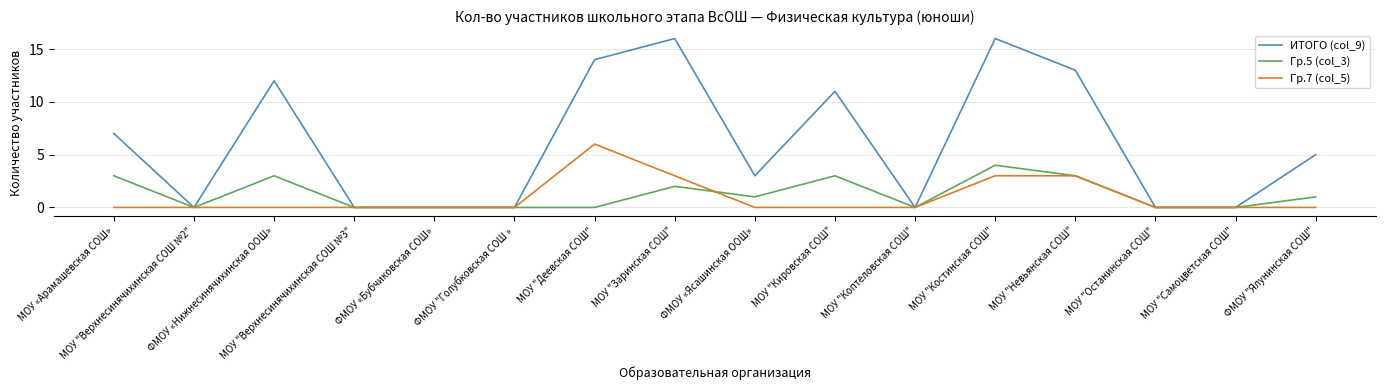

What is the greatest value displayed?

16